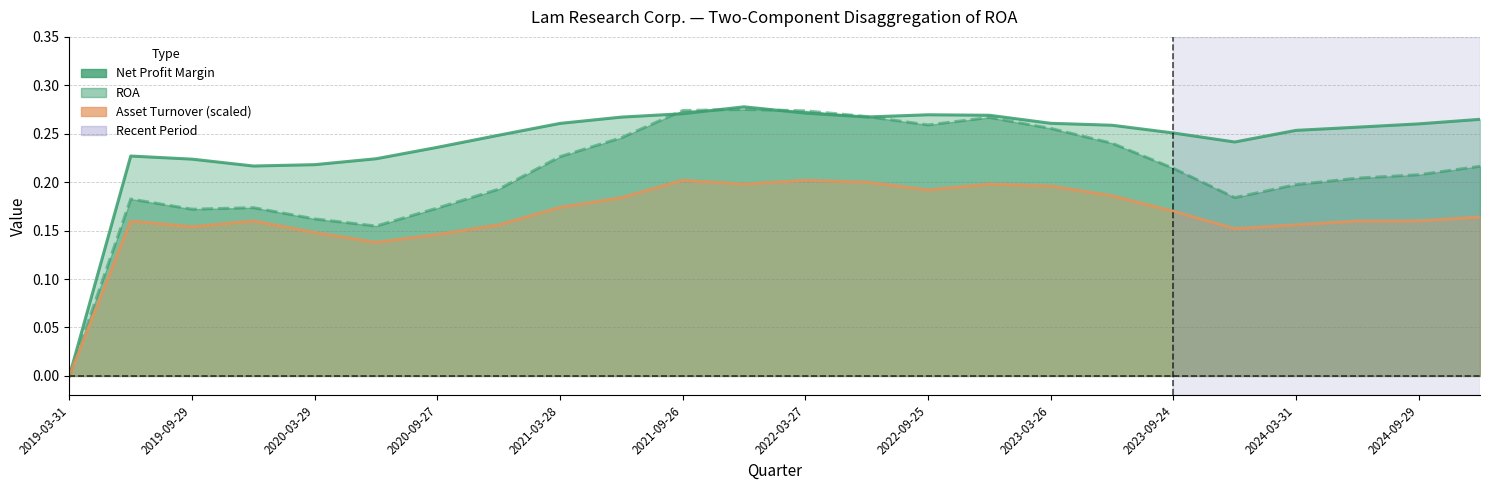

What position from the right is 17?

7